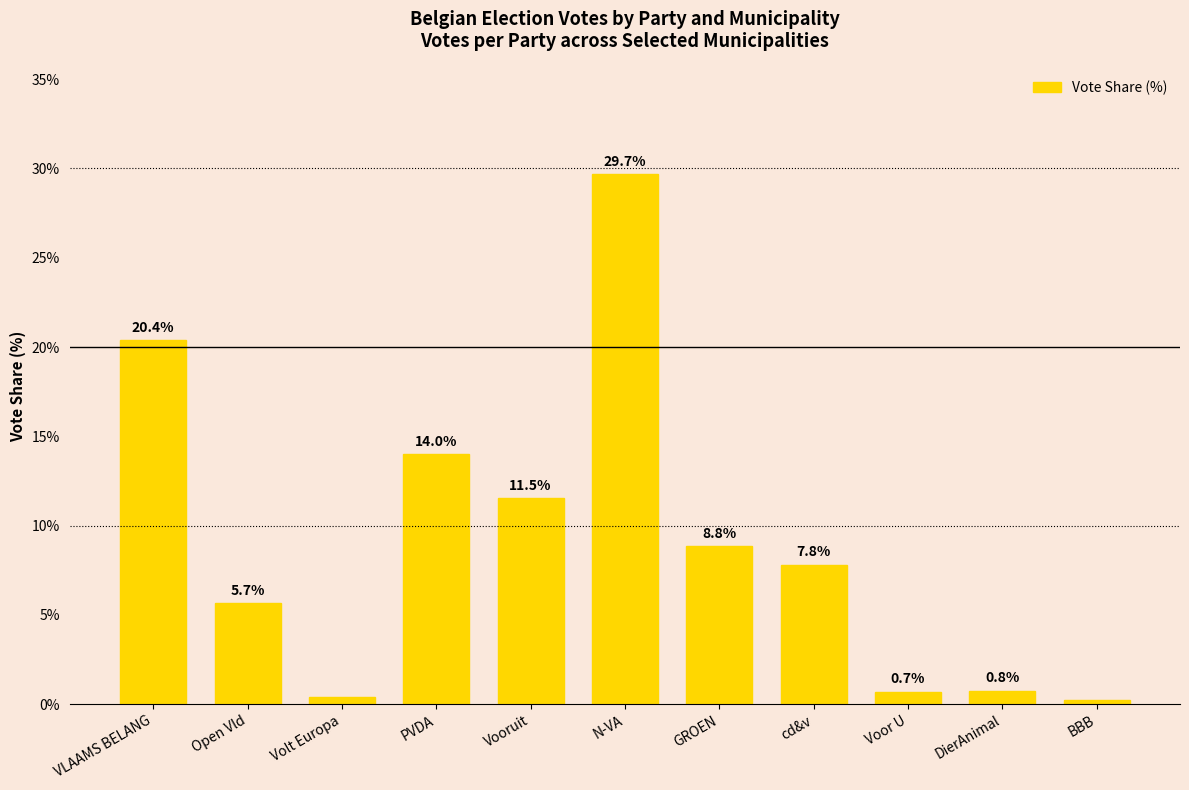

Read the value at GROEN.

8.8